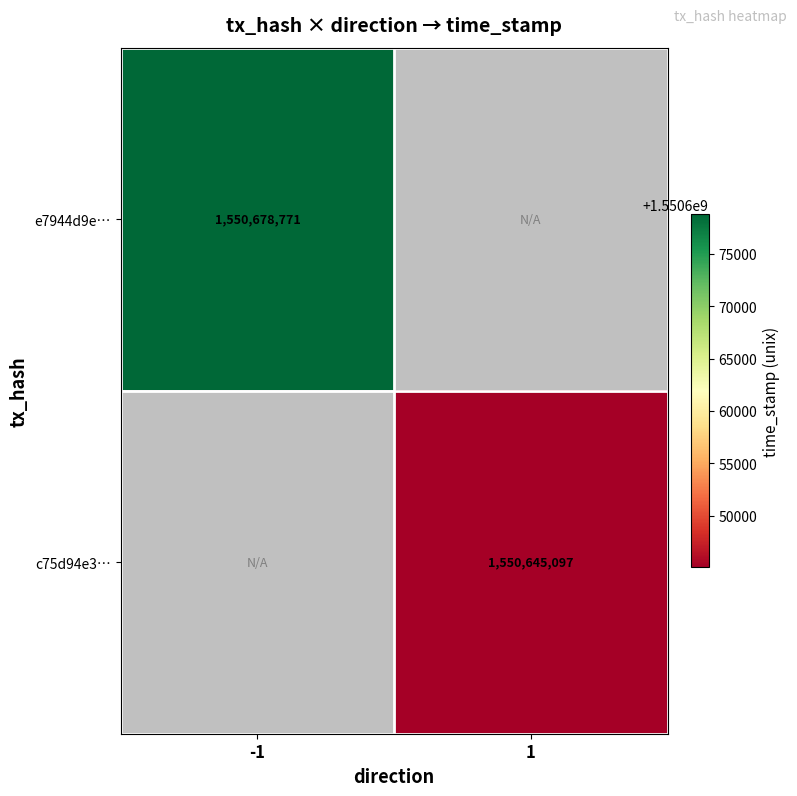

How many data points does each series have?

2